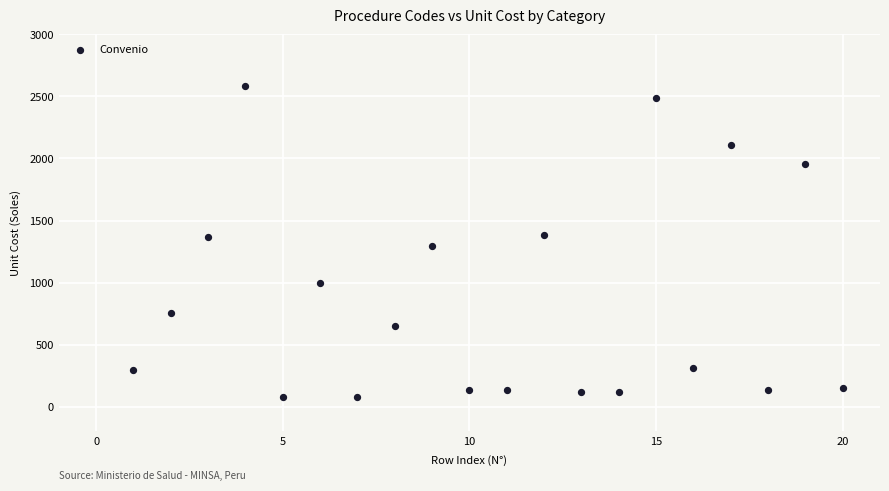

What is the range of X values (max minus min)?

19.0